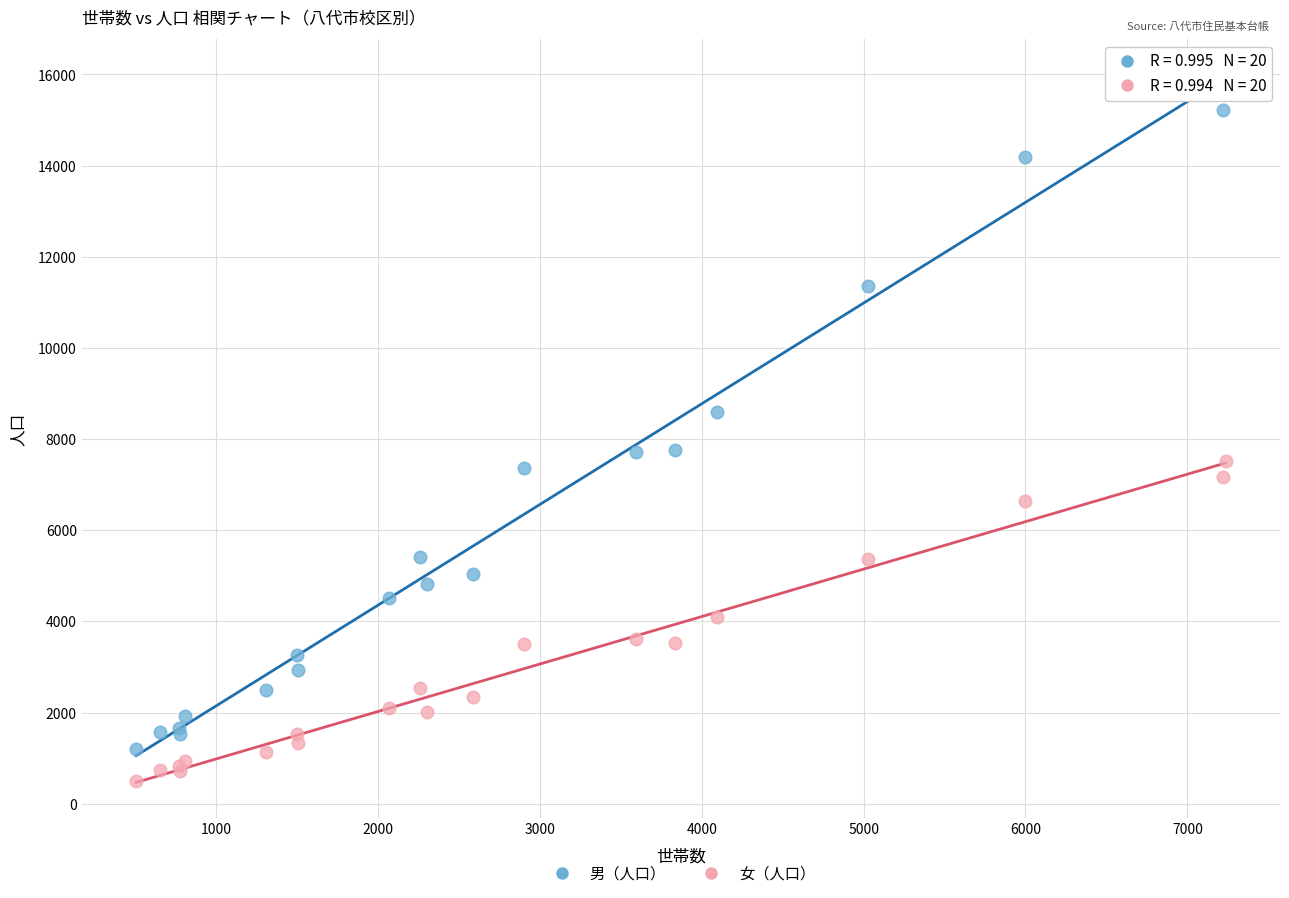

Which series has the largest Y range (max minus min)?

男（人口）